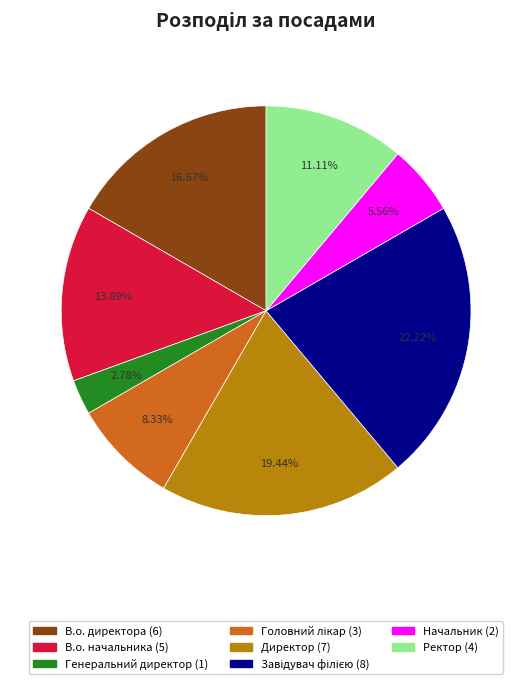

Between Ректор and В.о. директора, which is larger?

В.о. директора